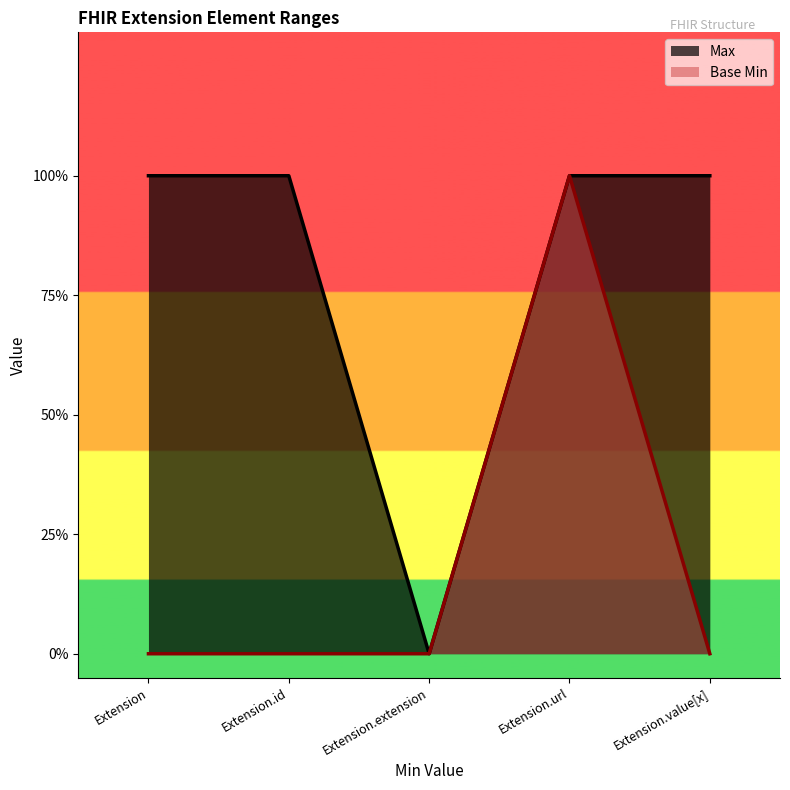

At Extension.id, list the series in order from largest to smallest.

Max, Base Min